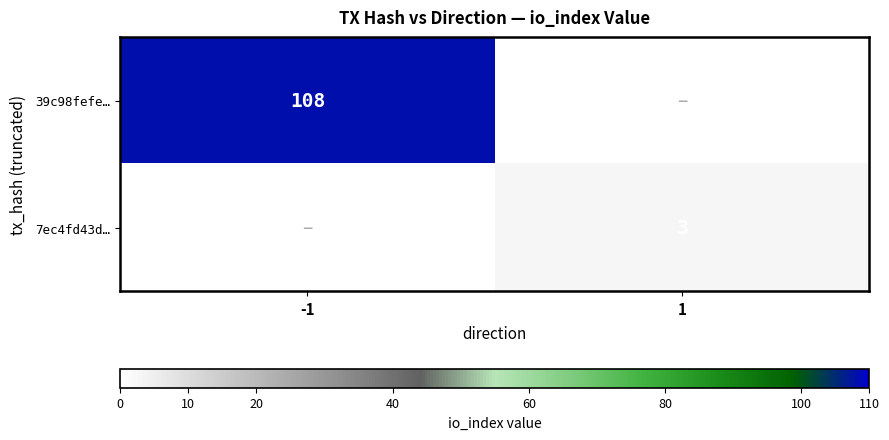

Is it true that 39c98fefe… equals 159 at -1?

False